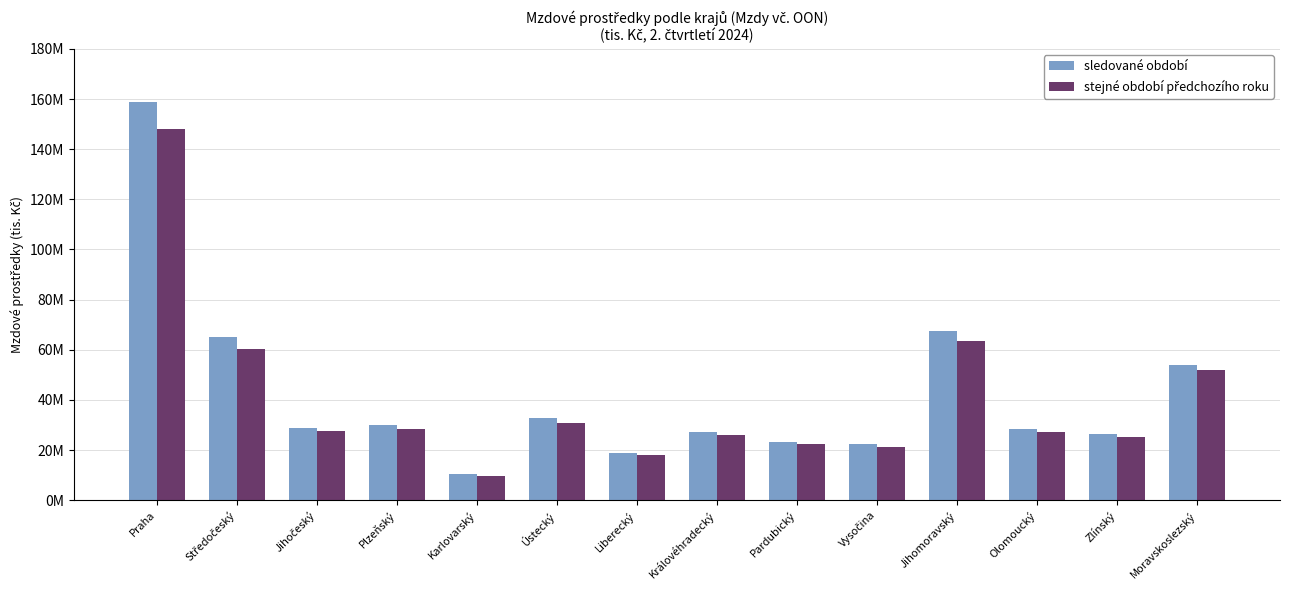

What is the average value of the sledované období series?

42407133.9